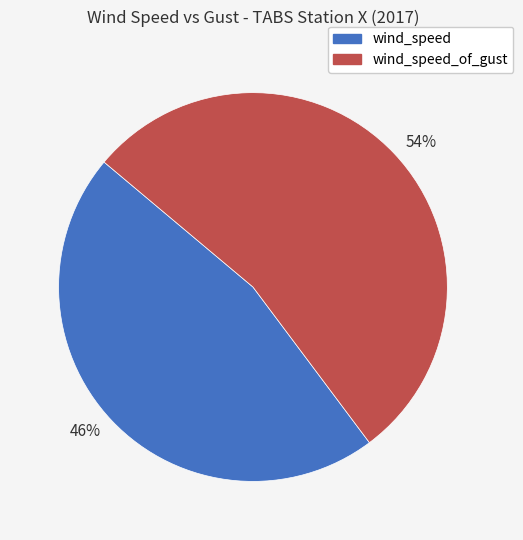

How many slices are in this pie chart?

2